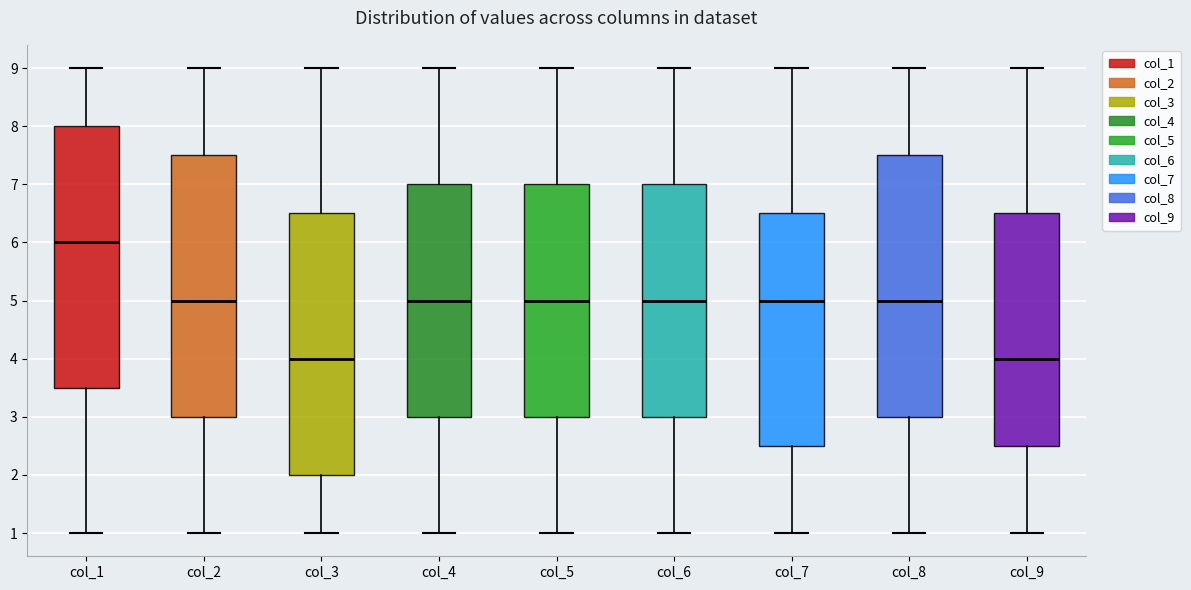

Which box has the highest median line?

col_1